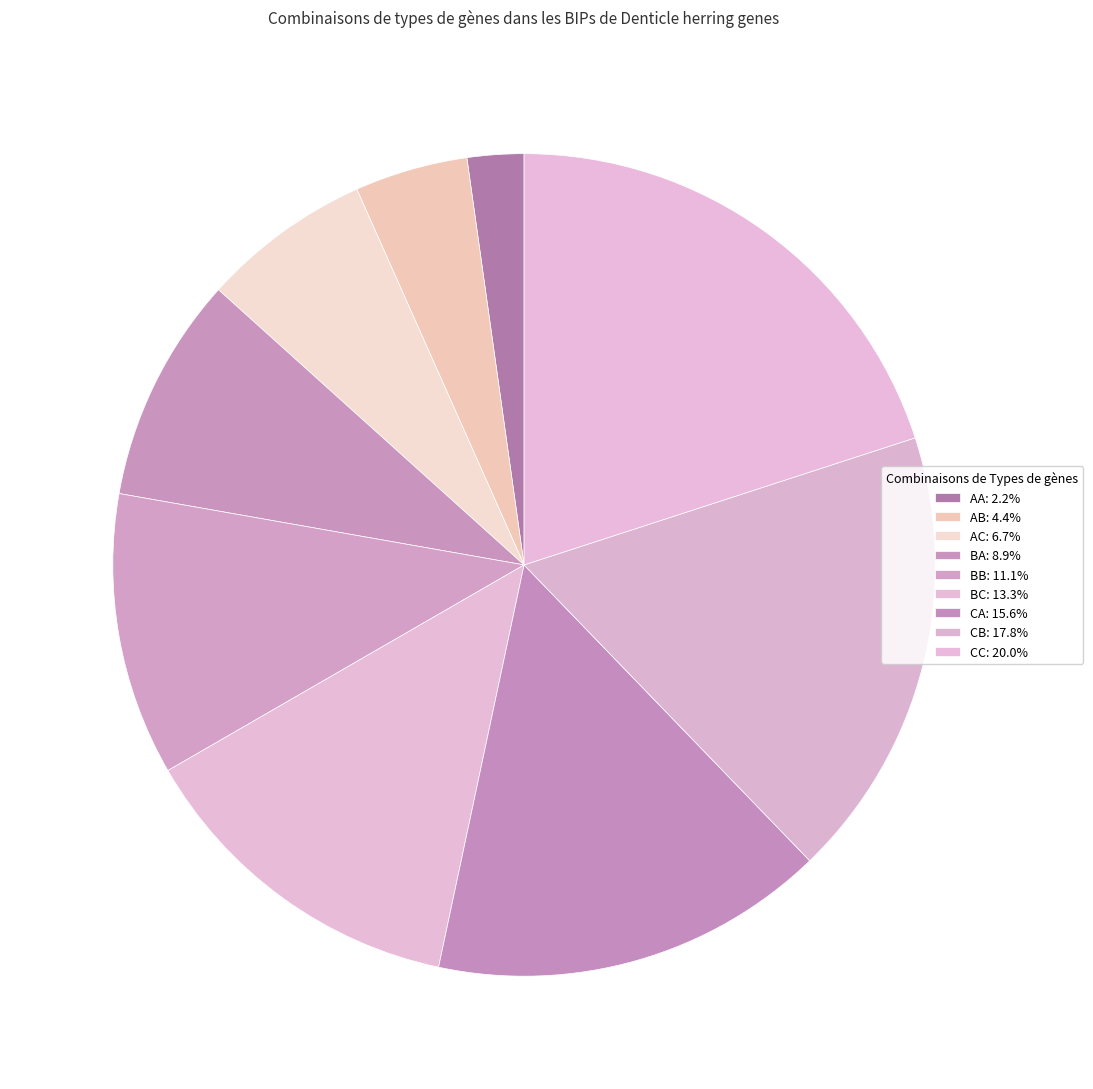

To the nearest percent, what is the difference between the largest and smallest slice percentages?

18%